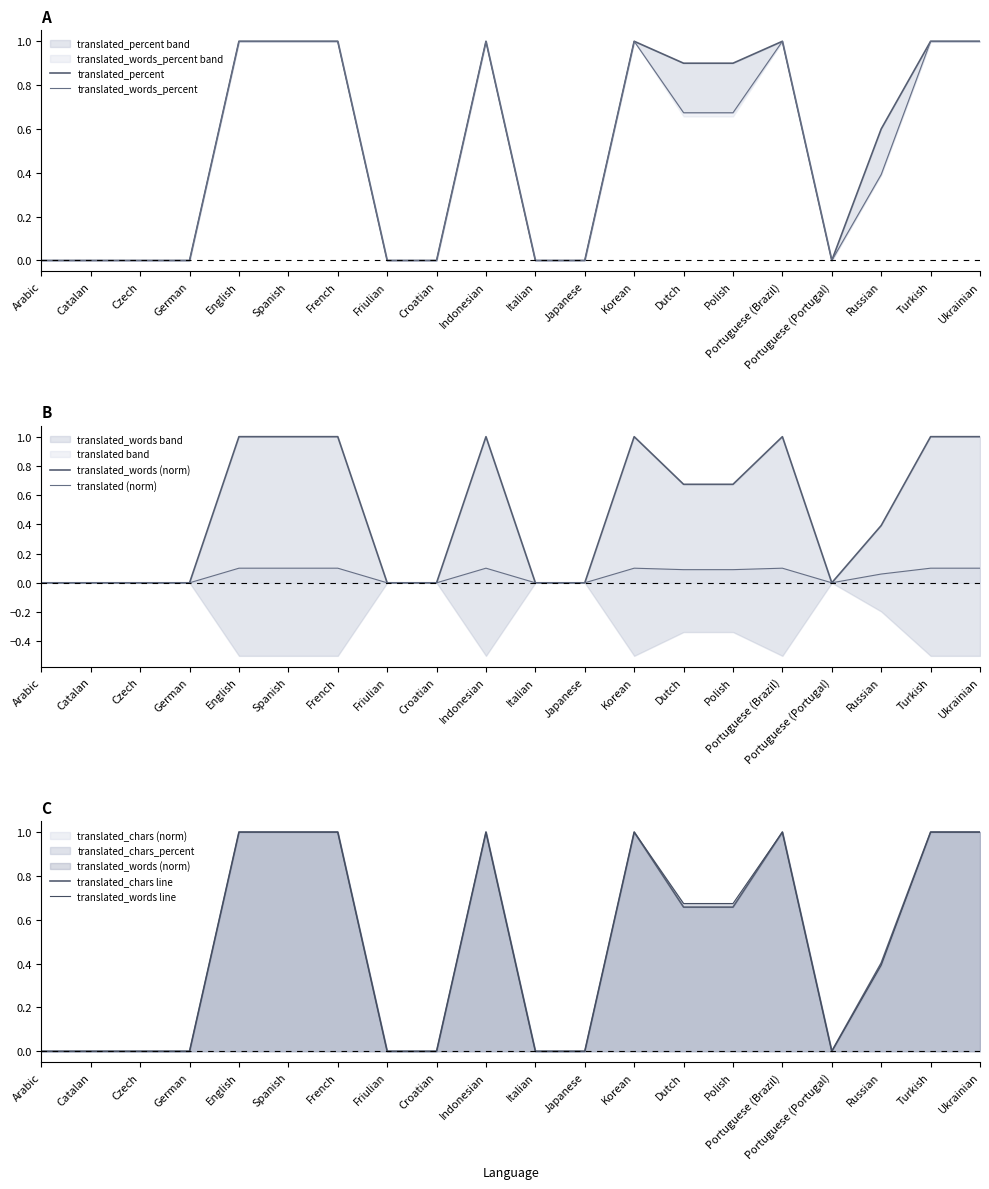

In translated (norm), how many points are lower than both neighbors (excluding endpoints)?

1